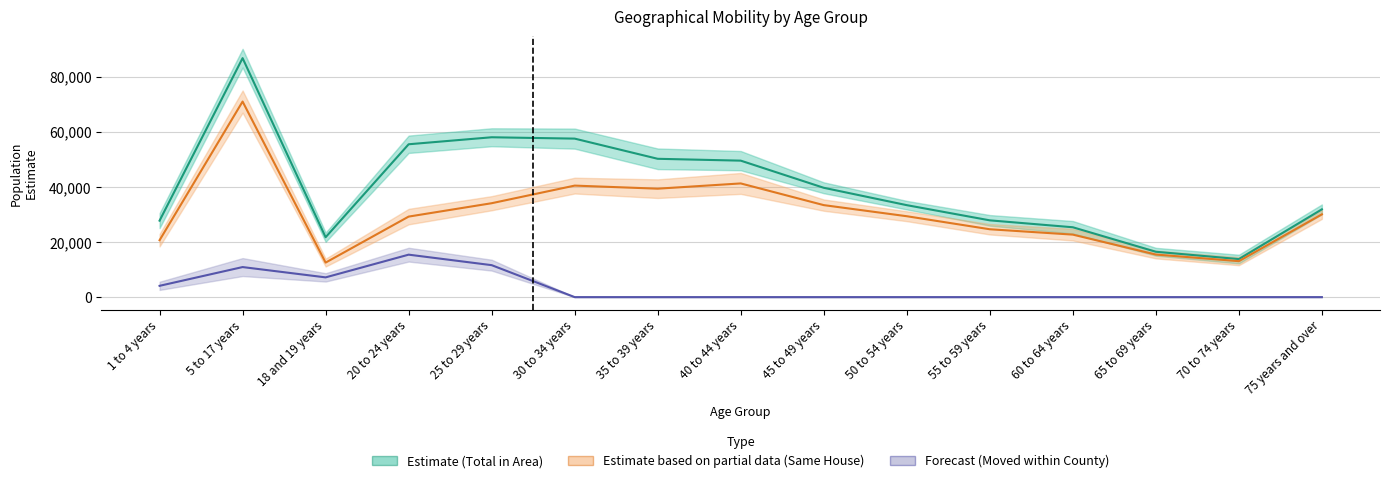

Does the chart display data point markers on the line(s)?

No